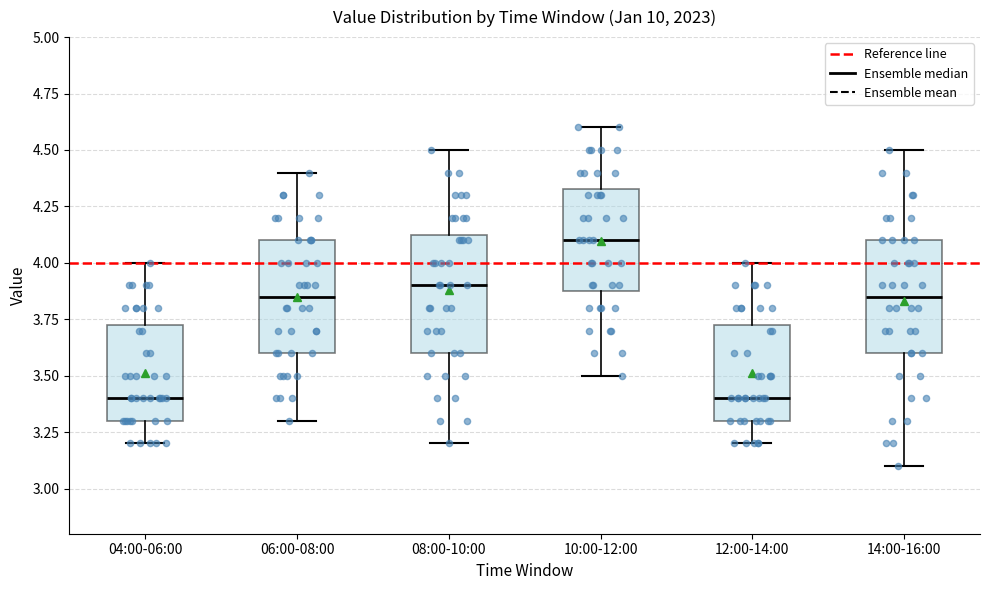

Which box's median line is the highest?

10:00-12:00